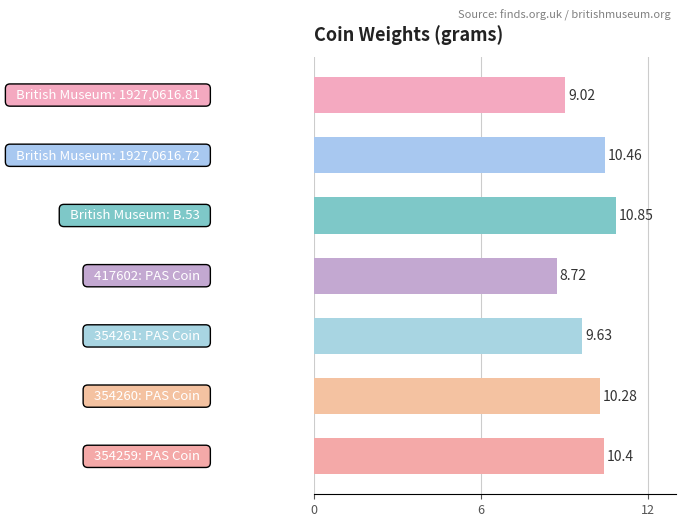

What is the difference between the maximum and second lowest values?

1.8